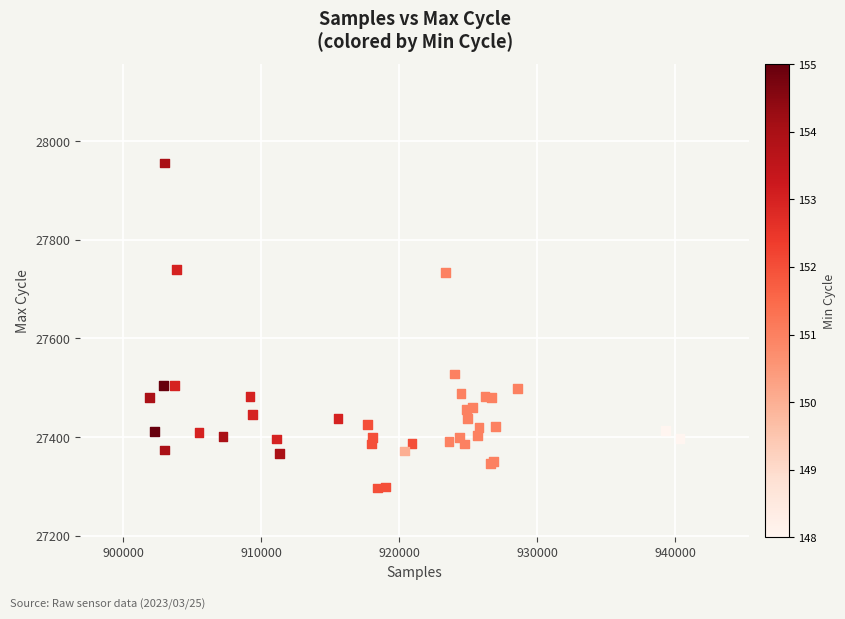

What Y value in the scatter plot is closest to 27626?

27528